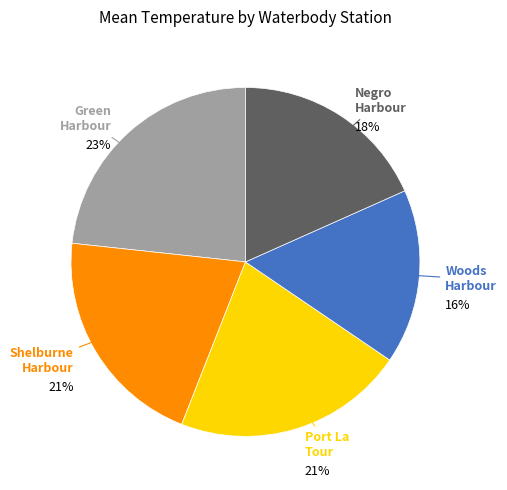

How many segments does this pie chart have?

5